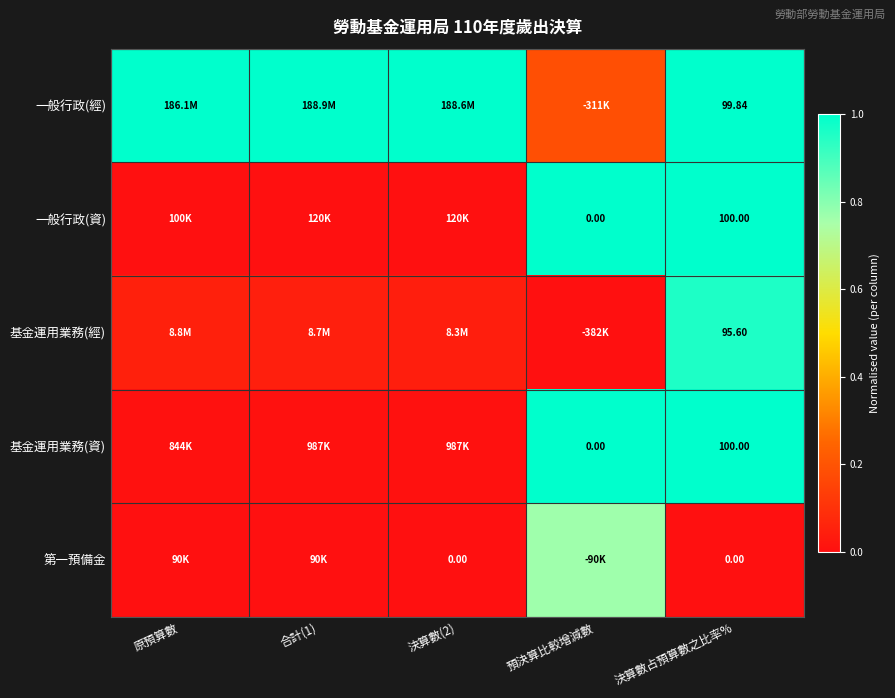

How many distinct data groups are displayed?

5